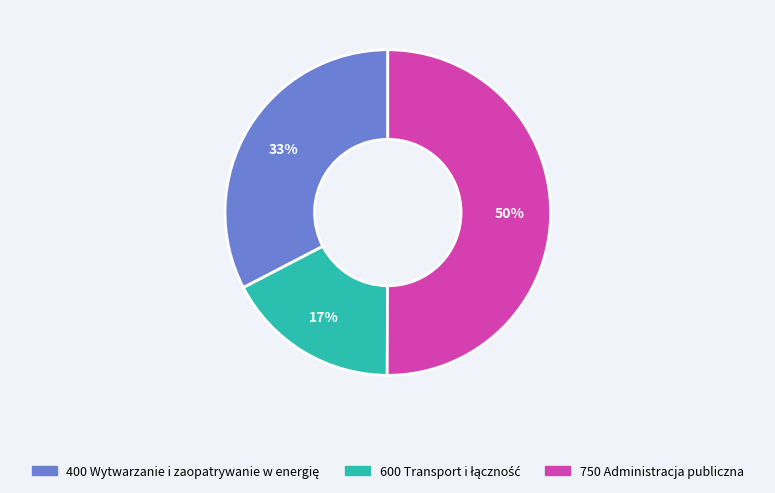

To the nearest percent, what percentage of the pie is 750 Administracja publiczna?

50%